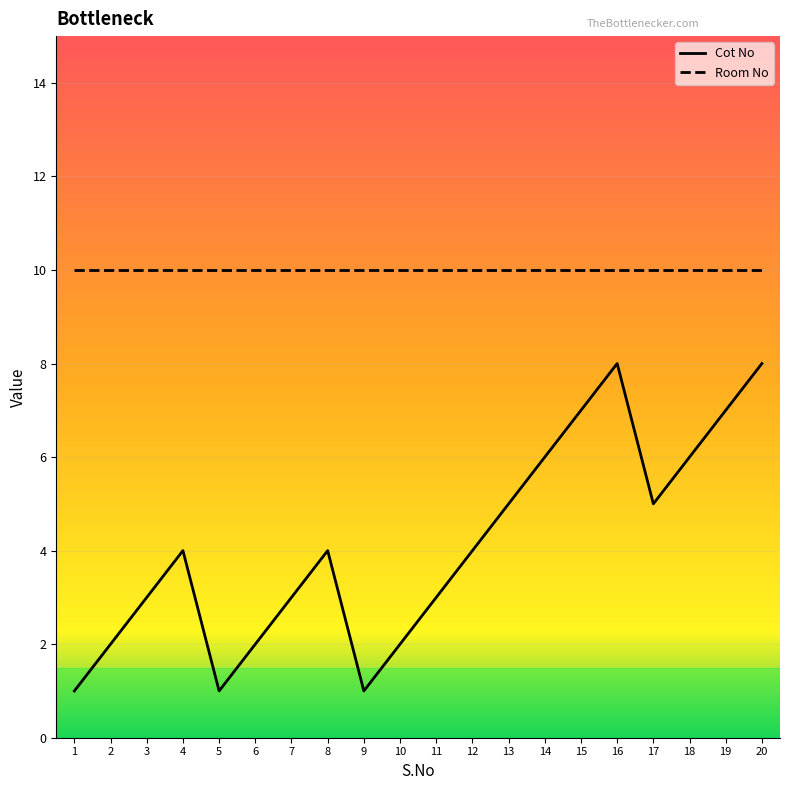

Between 11 and 18, which series saw the biggest shift?

Cot No